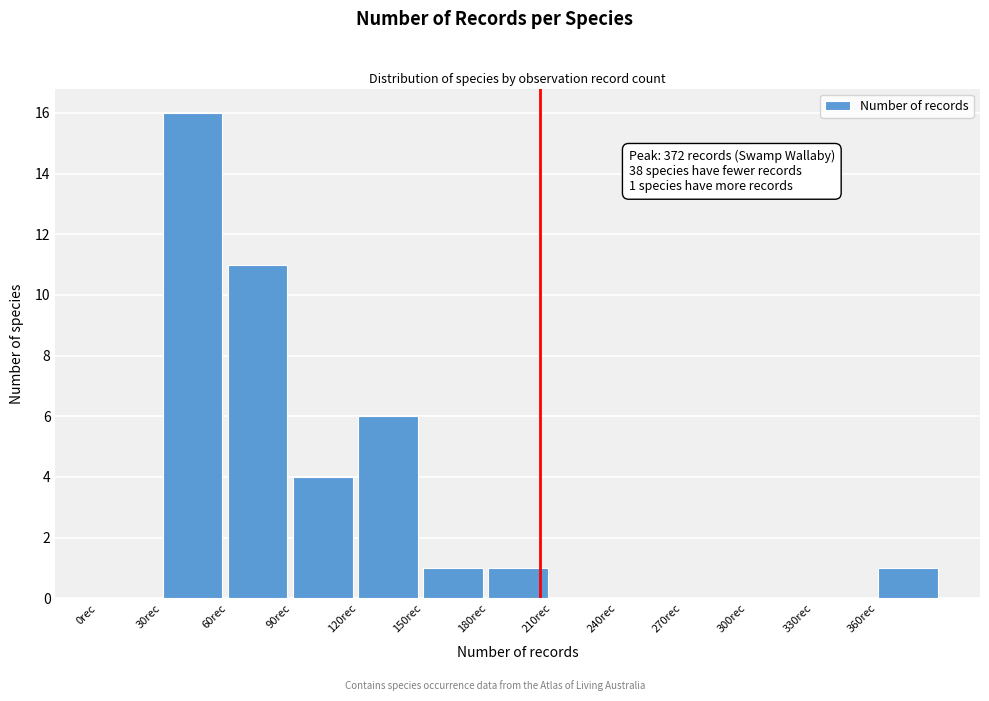

Over which range of the x-axis is the bar tallest?

30 to 60